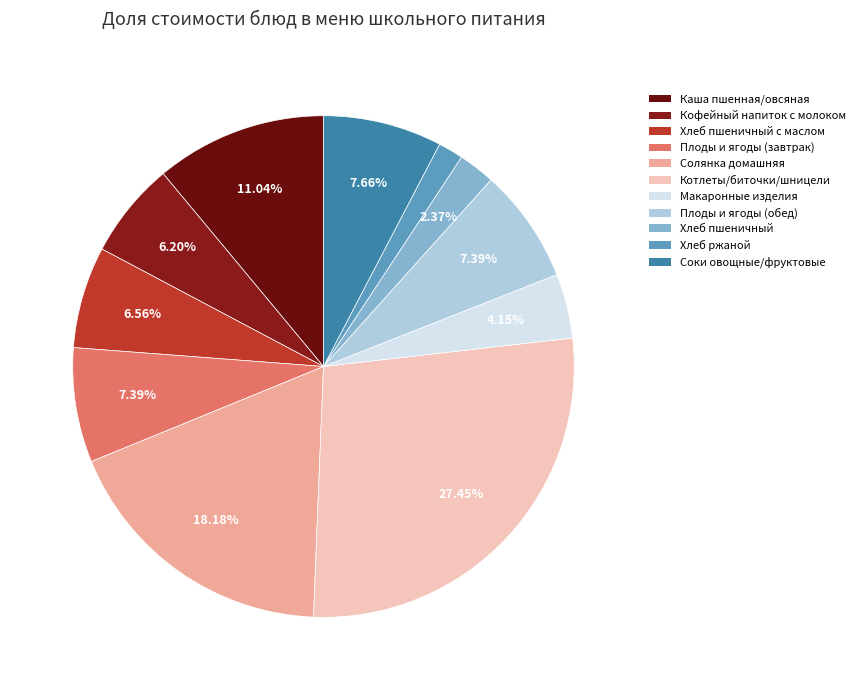

Which slice is the smallest?

ХЛЕБ РЖАНОЙ